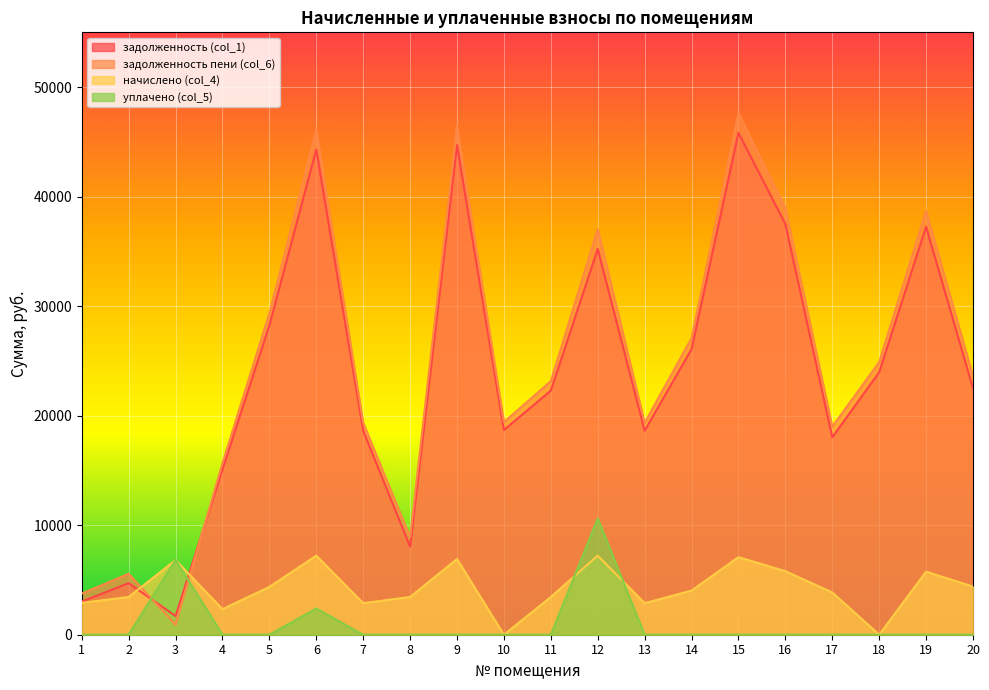

Is the value of начислено (col_4) at 20 greater than the value of уплачено (col_5) at 17?

Yes